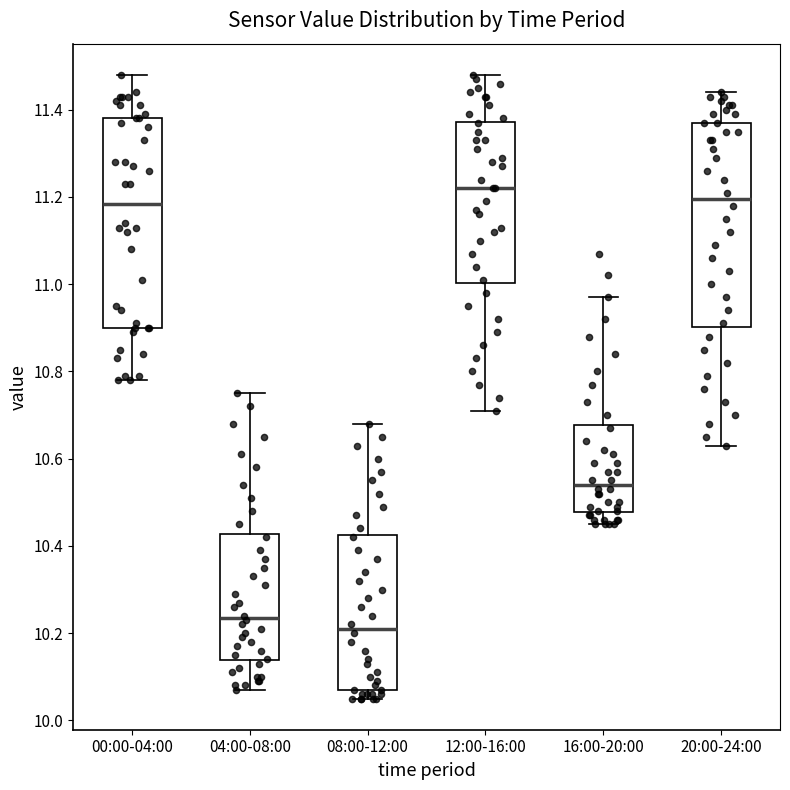

Which box's median line is the highest?

12:00-16:00